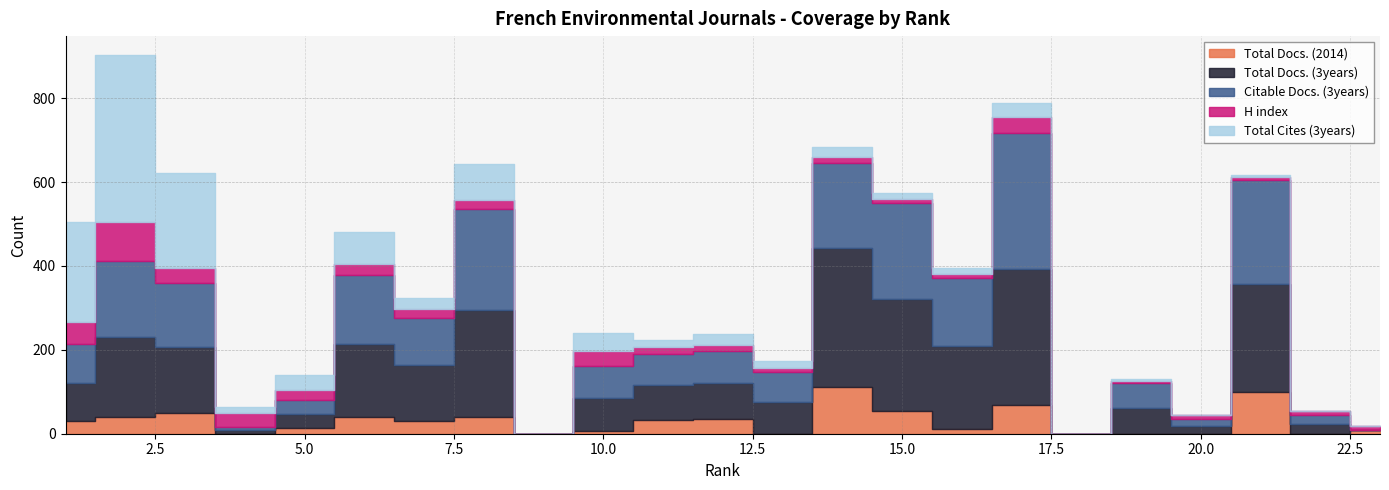

The Total Cites (3years) series shows 313 at 3. True or false?

False